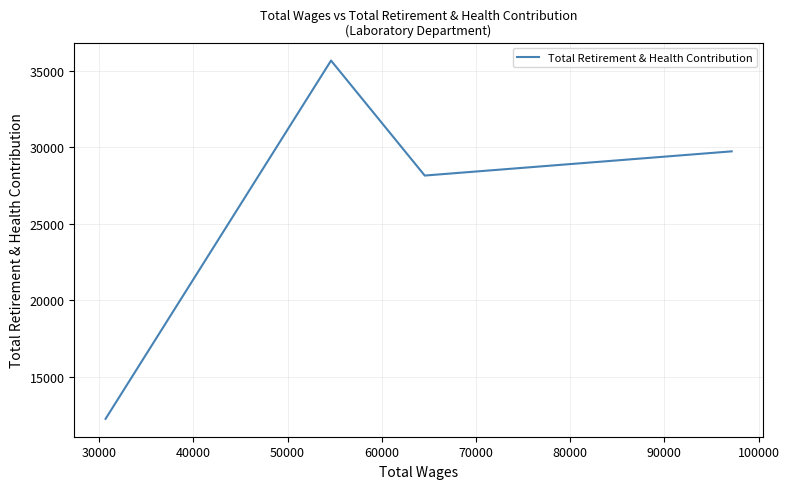

What is the sum of all values?

105808